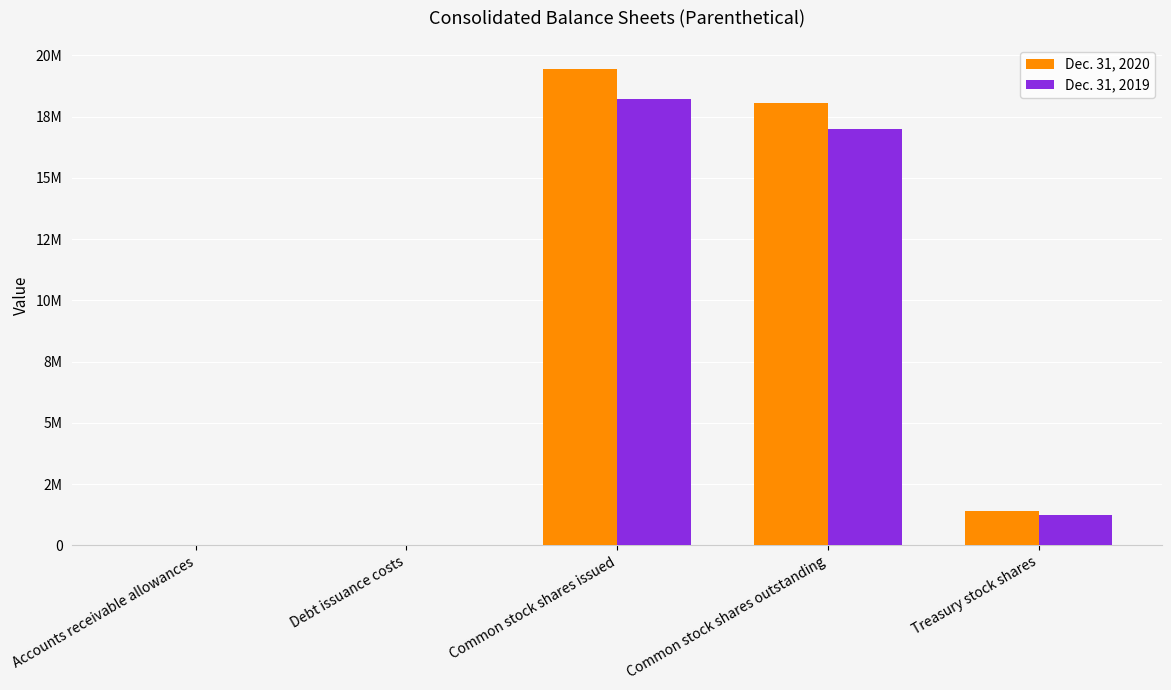

Which series has the largest total across all categories?

Dec. 31, 2020